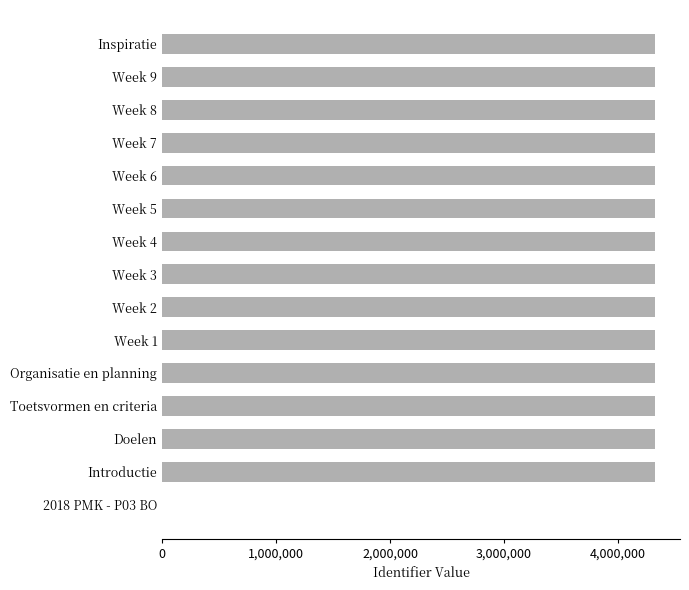

Is it true that the value at Week 4 is 2219353?

False